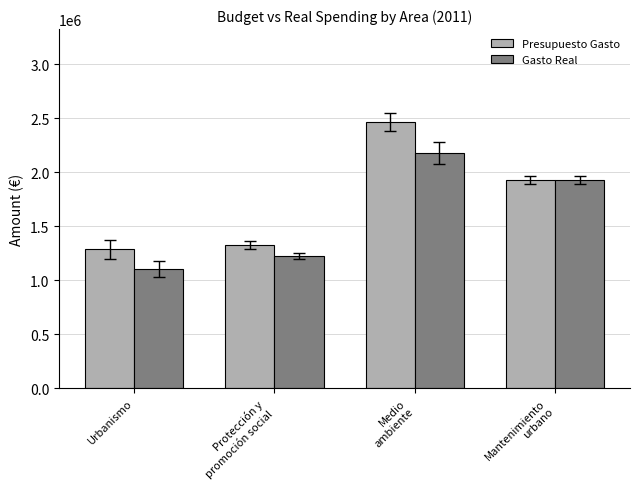

What is the smallest value displayed?

1101445.1